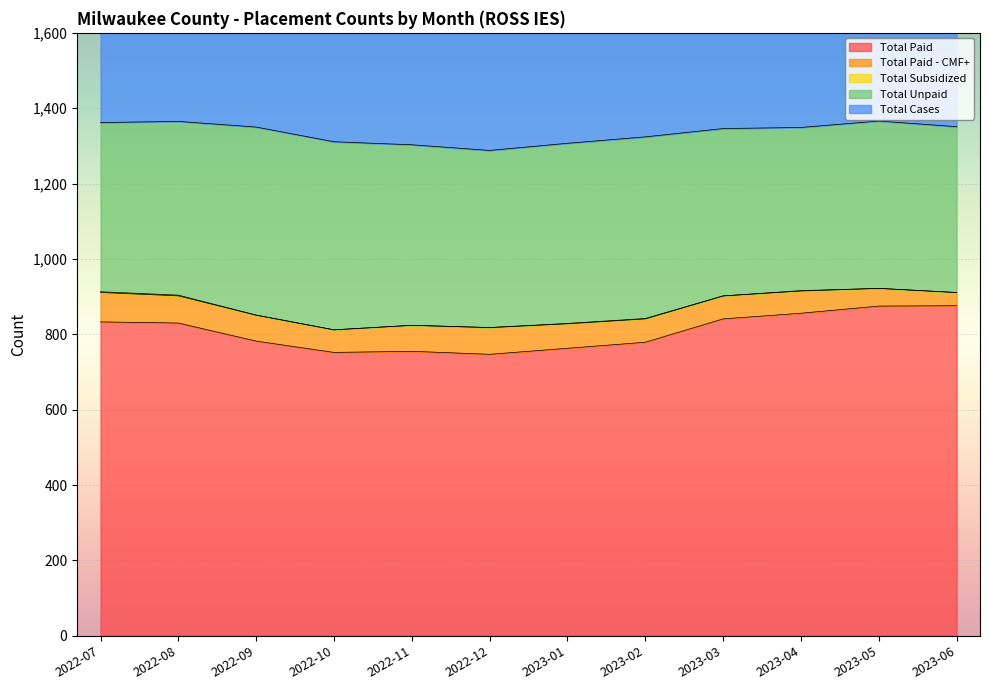

What is the value of the Total Subsidized point at the 1st from the left?

2